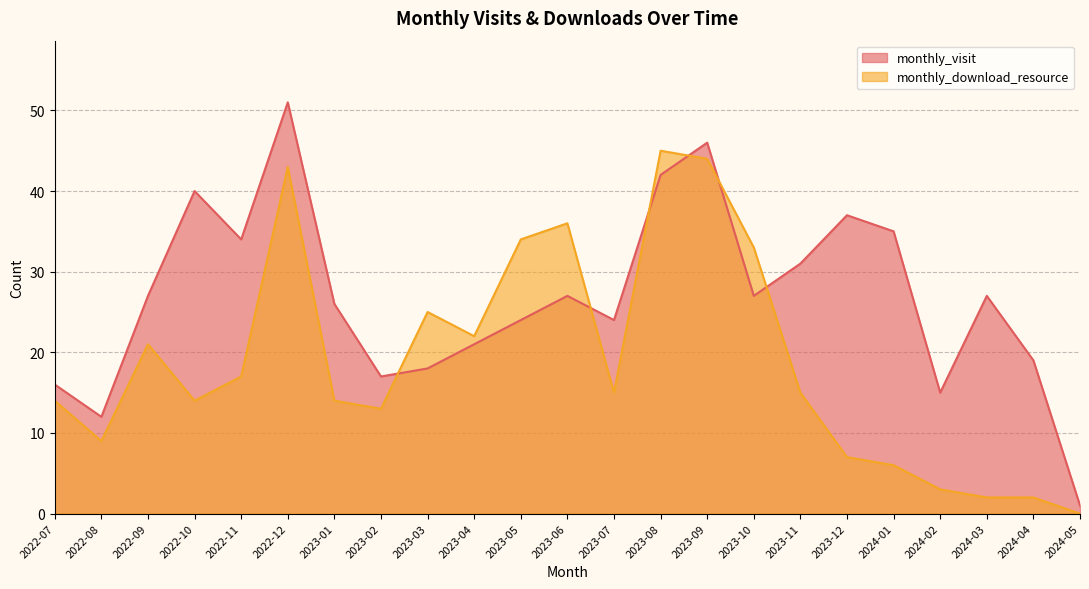

At which label does monthly_download_resource first exceed 15?

2022-09